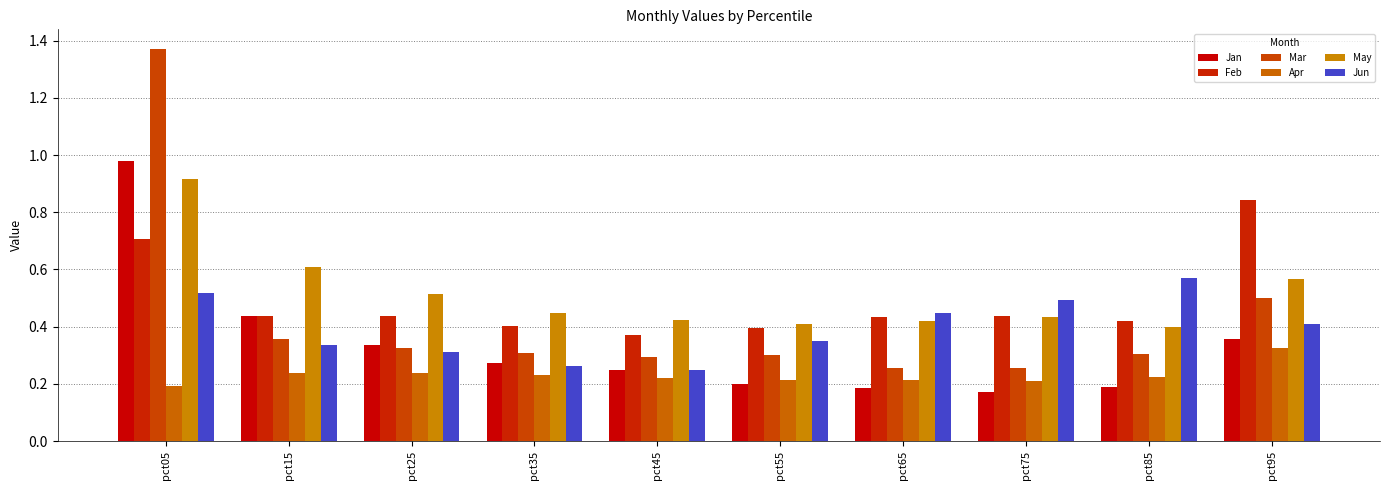

Which category has the highest value in the May series?

pct05